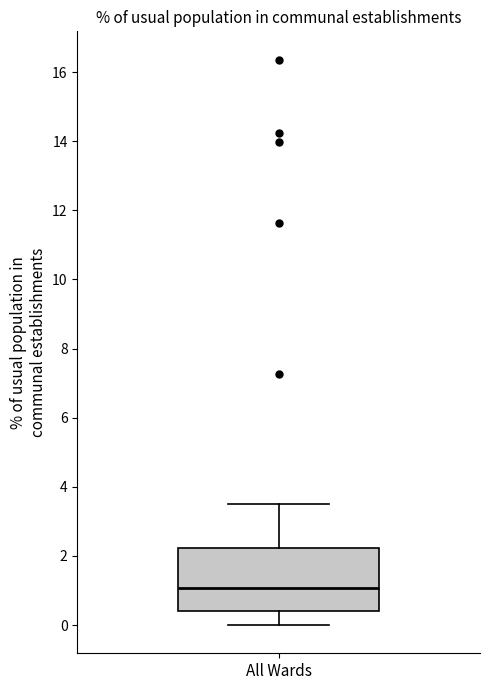

Transcribe this box plot: give where the median line is, the range the box spans, and where the two whiskers end, as read against the y-axis. The values are not printed on the chart, so give them approximately, as read against the axis.

median 1.0, box 0.4 to 2.2, whiskers 0.0 to 3.6